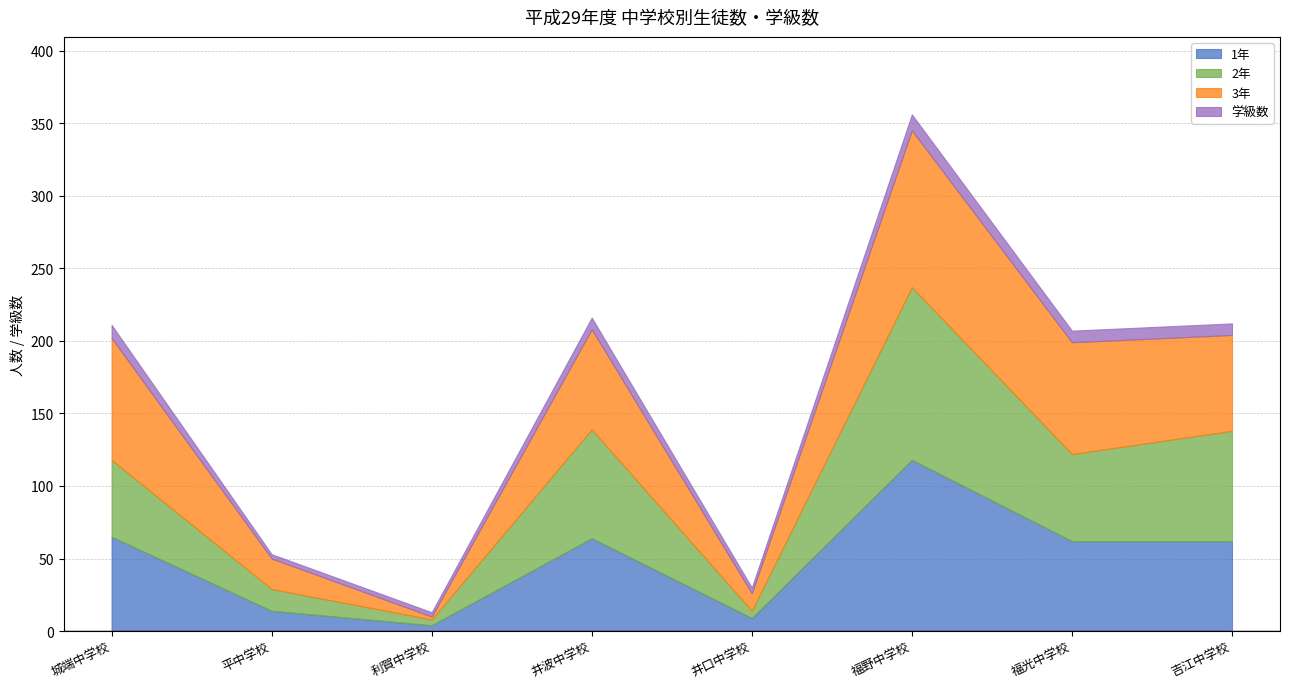

What is the label of the 2nd point from the right?

福光中学校